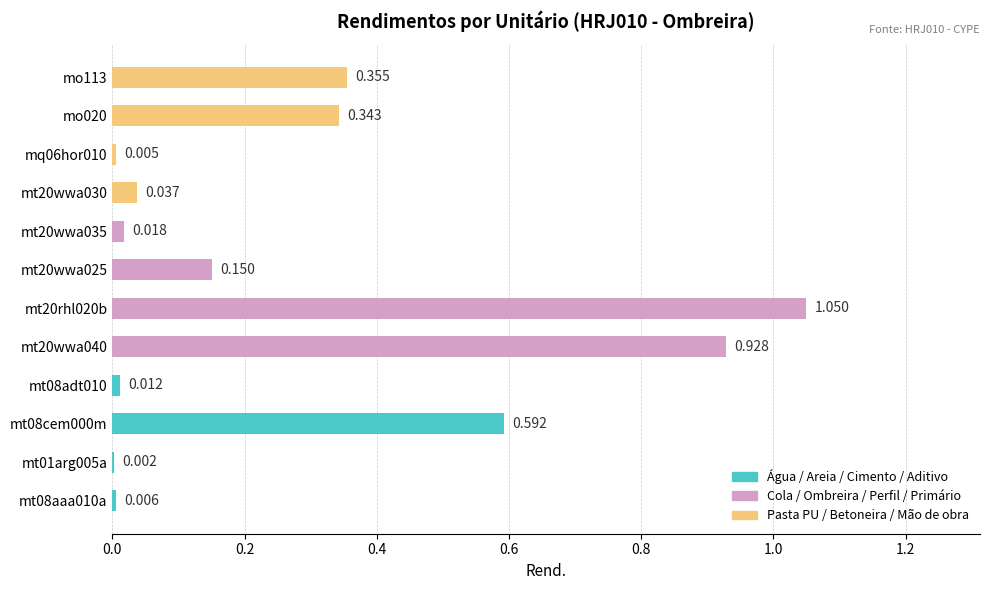

How many data points does each series have?

12